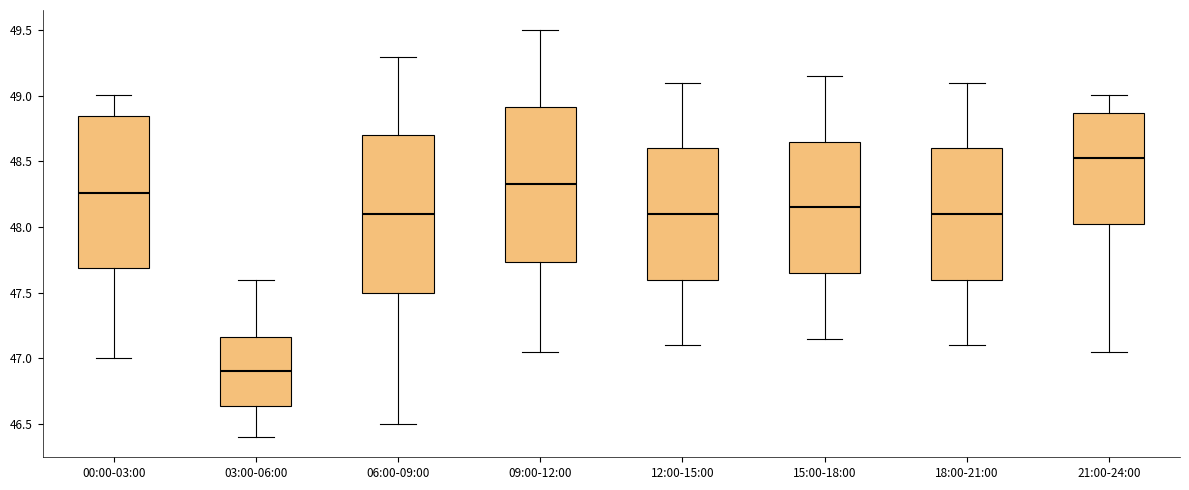

Reading left to right, read every box against the y-axis: the position of its median line, the range the box covers, and the ends of its whiskers. The values are not printed on the chart, so give them approximately, as read against the axis.

00:00-03:00: median 48.25, box 47.70 to 48.85, whiskers 47.00 to 49.00
03:00-06:00: median 46.90, box 46.65 to 47.15, whiskers 46.40 to 47.60
06:00-09:00: median 48.10, box 47.50 to 48.70, whiskers 46.50 to 49.30
09:00-12:00: median 48.35, box 47.75 to 48.90, whiskers 47.05 to 49.50
12:00-15:00: median 48.10, box 47.60 to 48.60, whiskers 47.10 to 49.10
15:00-18:00: median 48.15, box 47.65 to 48.65, whiskers 47.15 to 49.15
18:00-21:00: median 48.10, box 47.60 to 48.60, whiskers 47.10 to 49.10
21:00-24:00: median 48.55, box 48.05 to 48.85, whiskers 47.05 to 49.00